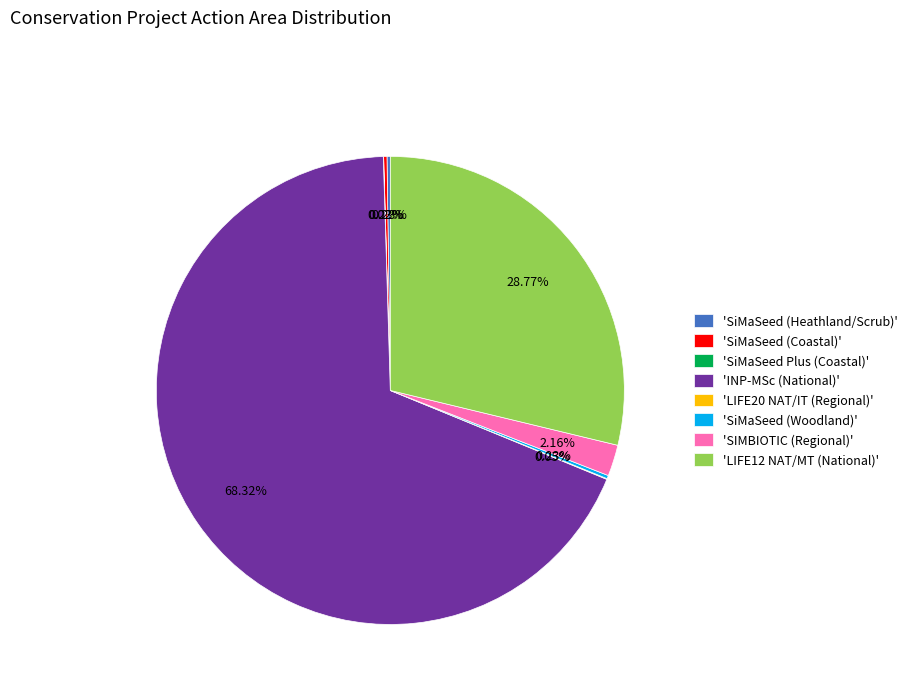

Which slice is the largest?

'INP-MSc (National)'